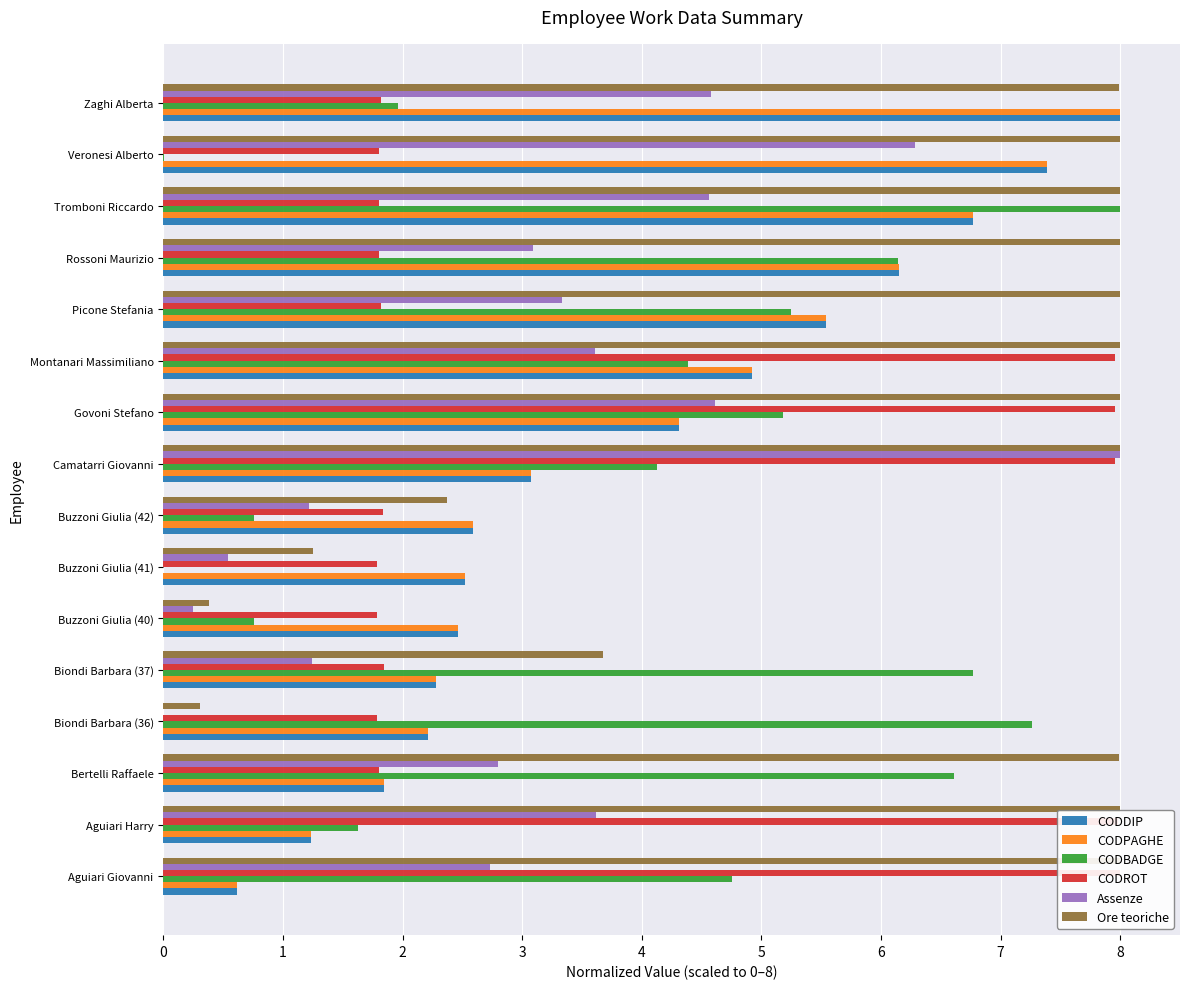

The Assenze series shows 0.2 at Buzzoni Giulia (40). True or false?

True